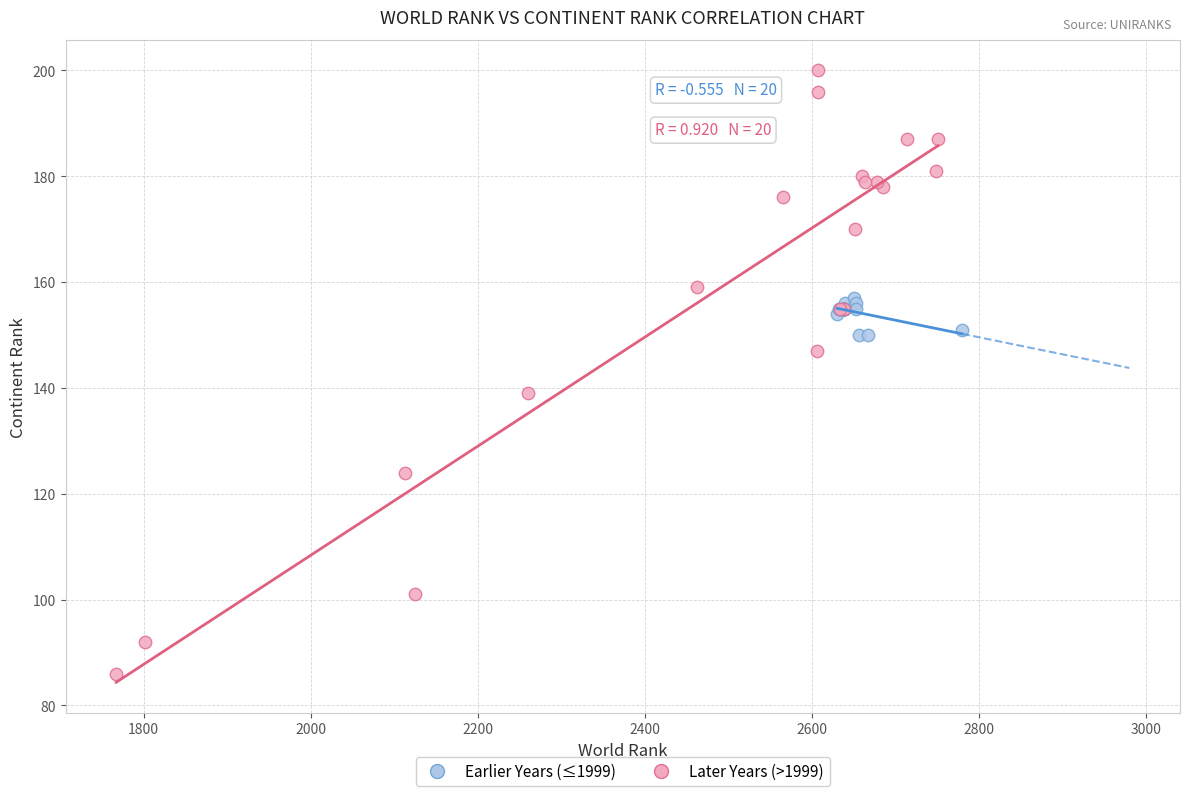

What are all the series names shown in the legend?

Earlier Years (≤1999), Later Years (>1999)